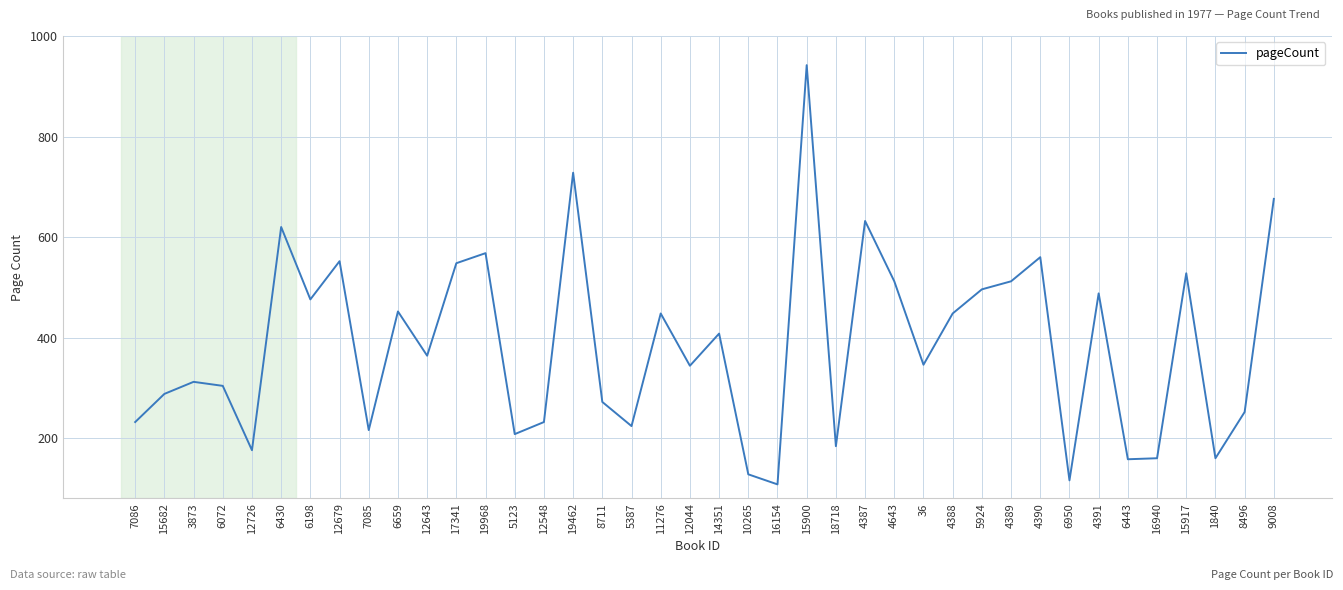

Is it true that the value at 15682 is 288?

True